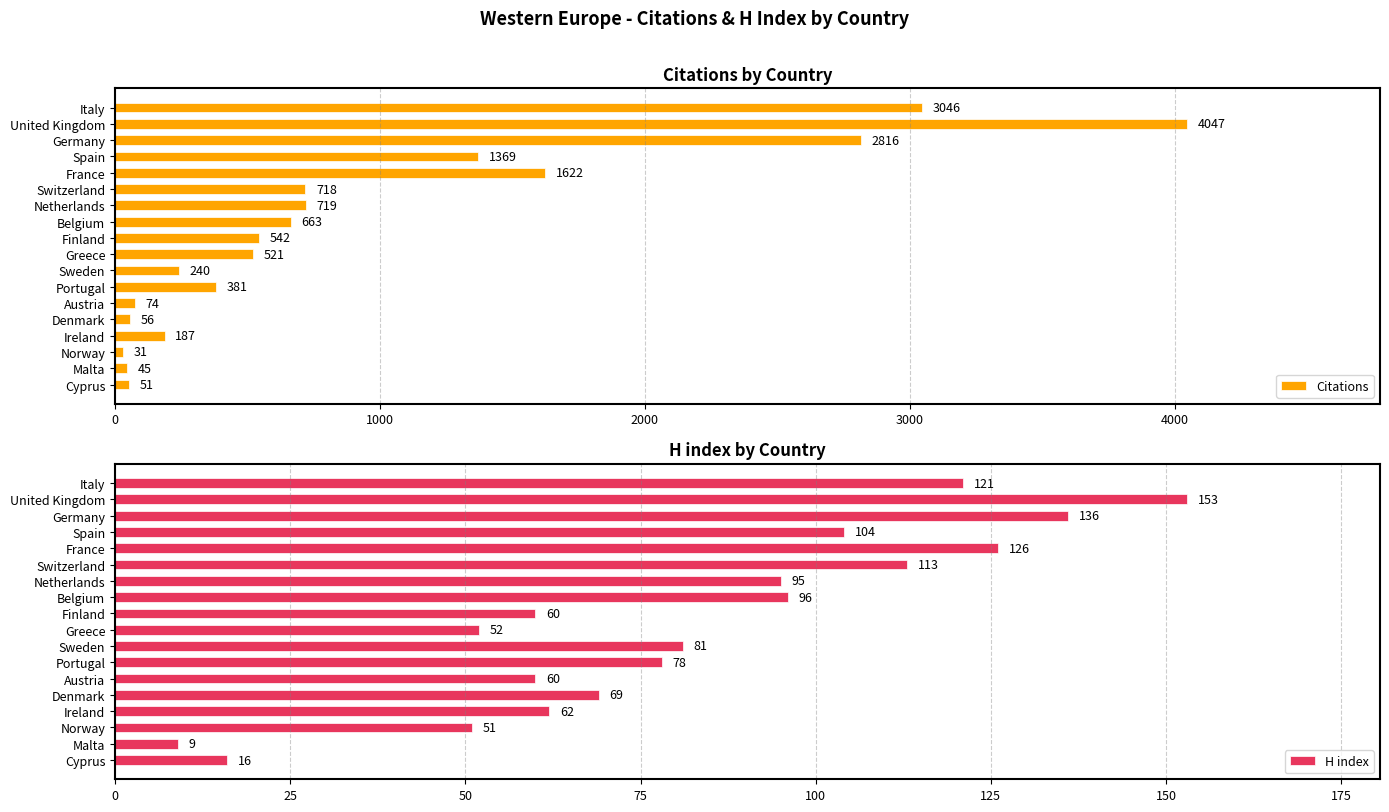

At which label does Citations reach its minimum?

Norway